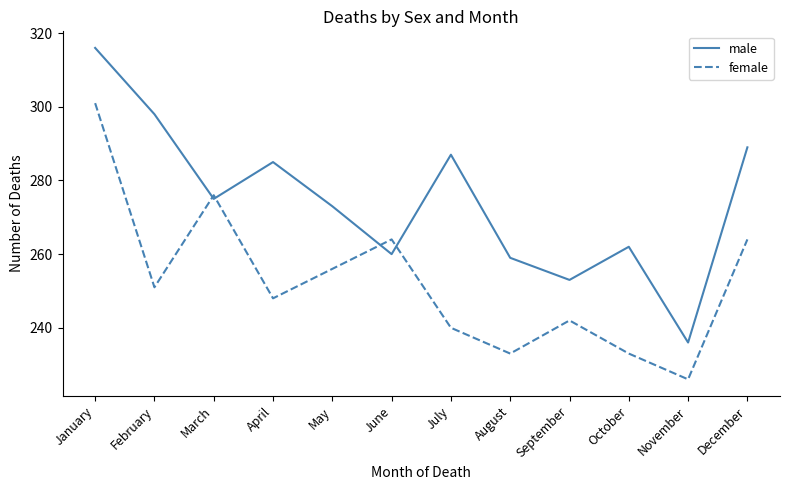

How many interior local peaks does the female series have?

3